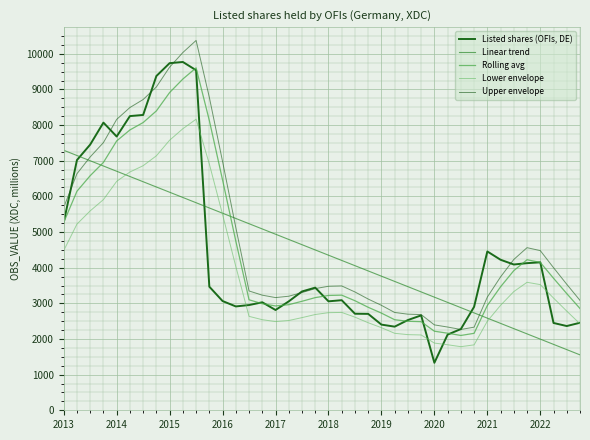

Is this an area chart (filled region under the line)?

No